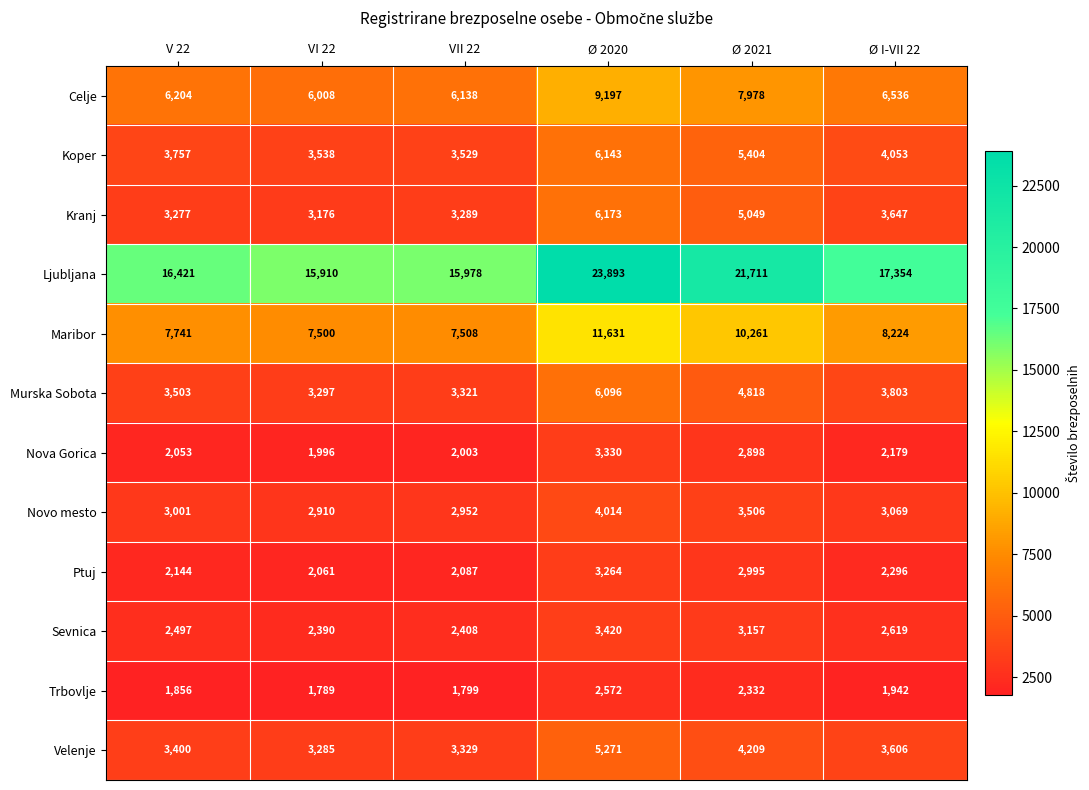

Which series has the largest total across all categories?

Ljubljana